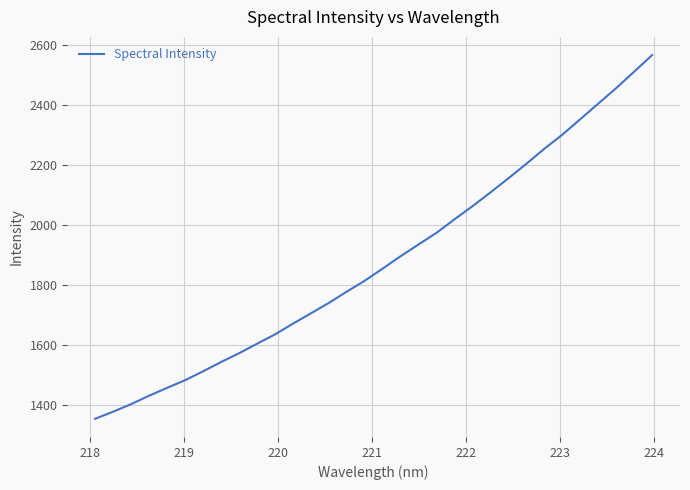

What is the smallest value displayed?

1354.0